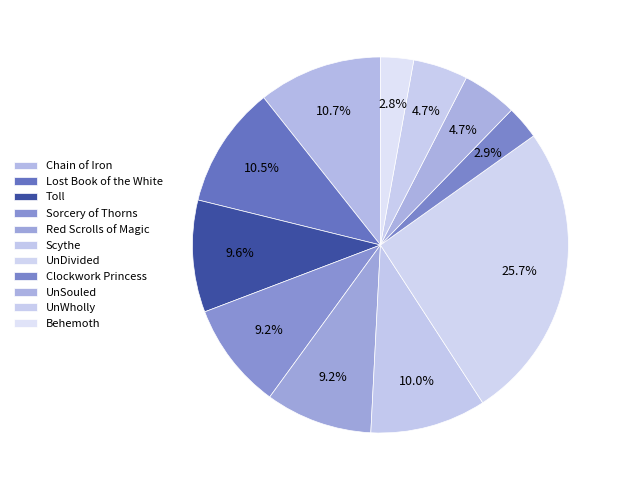

What is the total percentage of UnSouled and Sorcery of Thorns?

13.9%